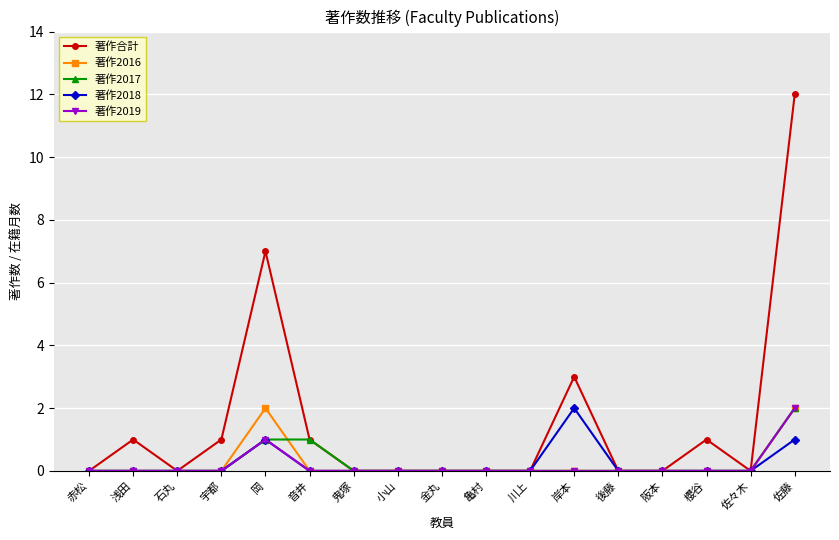

Does the chart have visible grid lines?

Yes